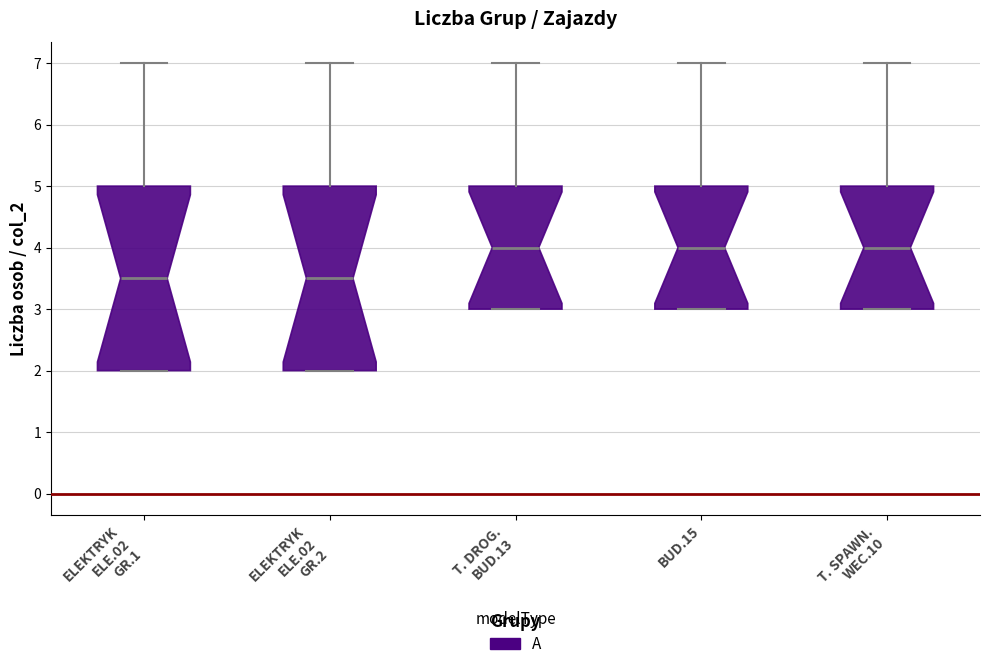

Reading left to right, transcribe this box plot: for each box, give where its median line is, the range the box spans, and where its two whiskers end, as read against the y-axis. The values are not printed on the chart, so give them approximately, as read against the axis.

ELEKTRYK ELE.02 GR.1: median 3.5, box 2.0 to 5.0, whiskers 2.0 to 7.0
ELEKTRYK ELE.02 GR.2: median 3.5, box 2.0 to 5.0, whiskers 2.0 to 7.0
T. DROG. BUD.13: median 4.0, box 3.0 to 5.0, whiskers 3.0 to 7.0
BUD.15: median 4.0, box 3.0 to 5.0, whiskers 3.0 to 7.0
T. SPAWN. WEC.10: median 4.0, box 3.0 to 5.0, whiskers 3.0 to 7.0